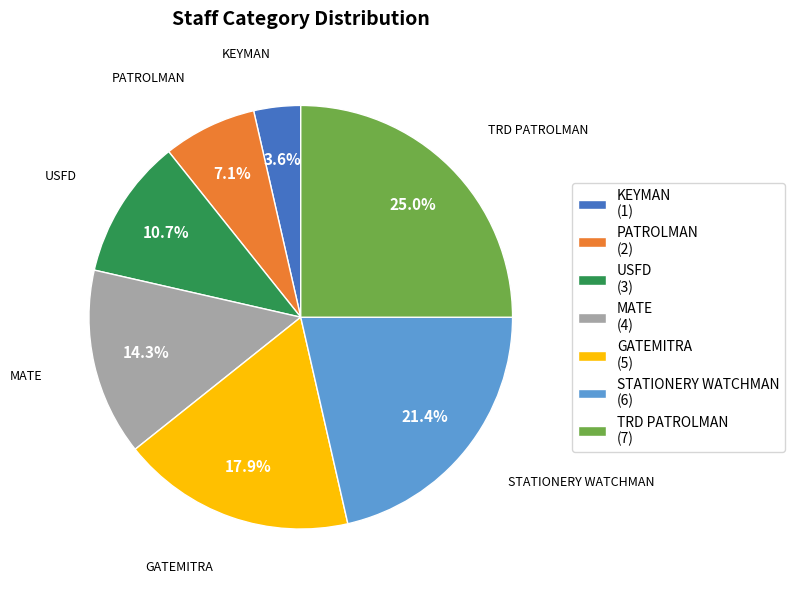

Which category has the biggest portion of the pie?

TRD PATROLMAN (7)